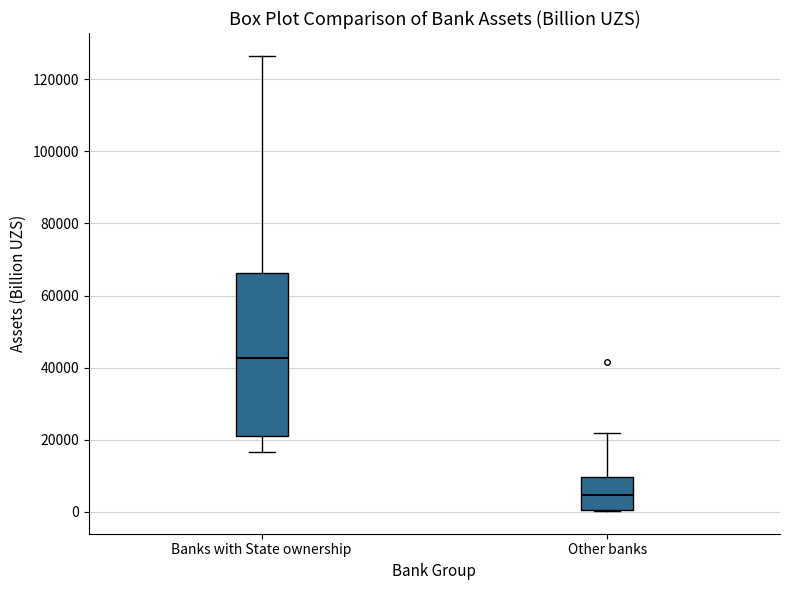

Reading left to right, read every box against the y-axis: the position of its median line, the range the box covers, and the ends of its whiskers. The values are not printed on the chart, so give them approximately, as read against the axis.

Banks with State ownership: median 42000, box 22000 to 66000, whiskers 16000 to 126000
Other banks: median 4000, box 0 to 10000, whiskers 0 to 22000